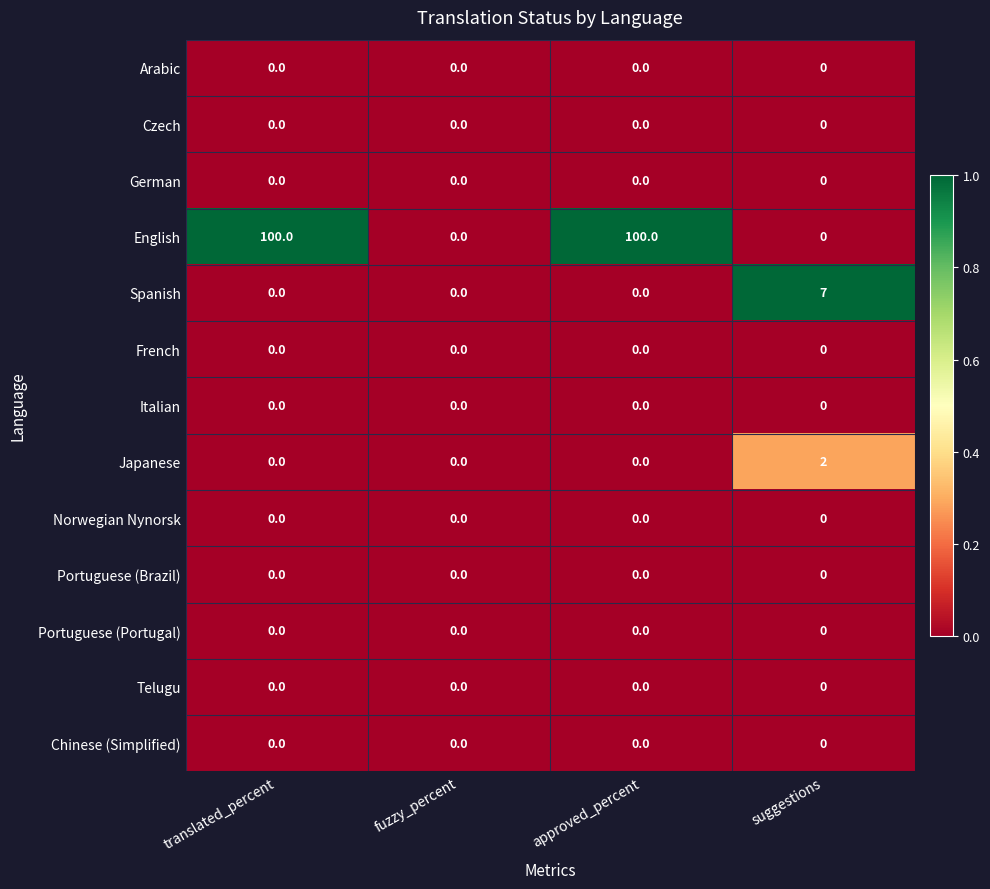

True or false: English has a value of 142 at translated_percent.

False